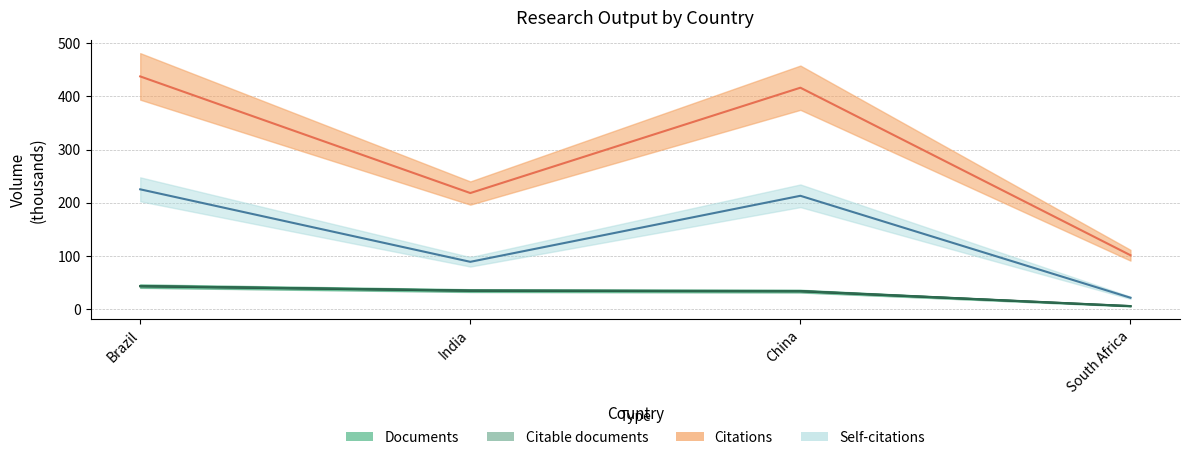

What is the minimum value shown in the chart?

5.6